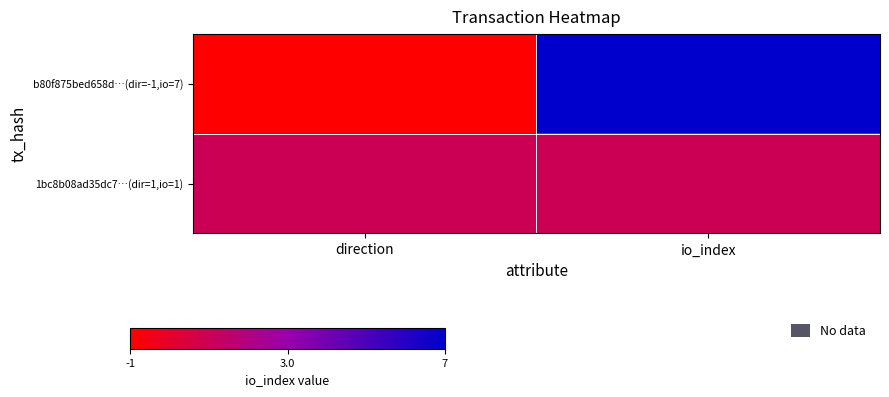

What is the minimum value shown in the chart?

-1